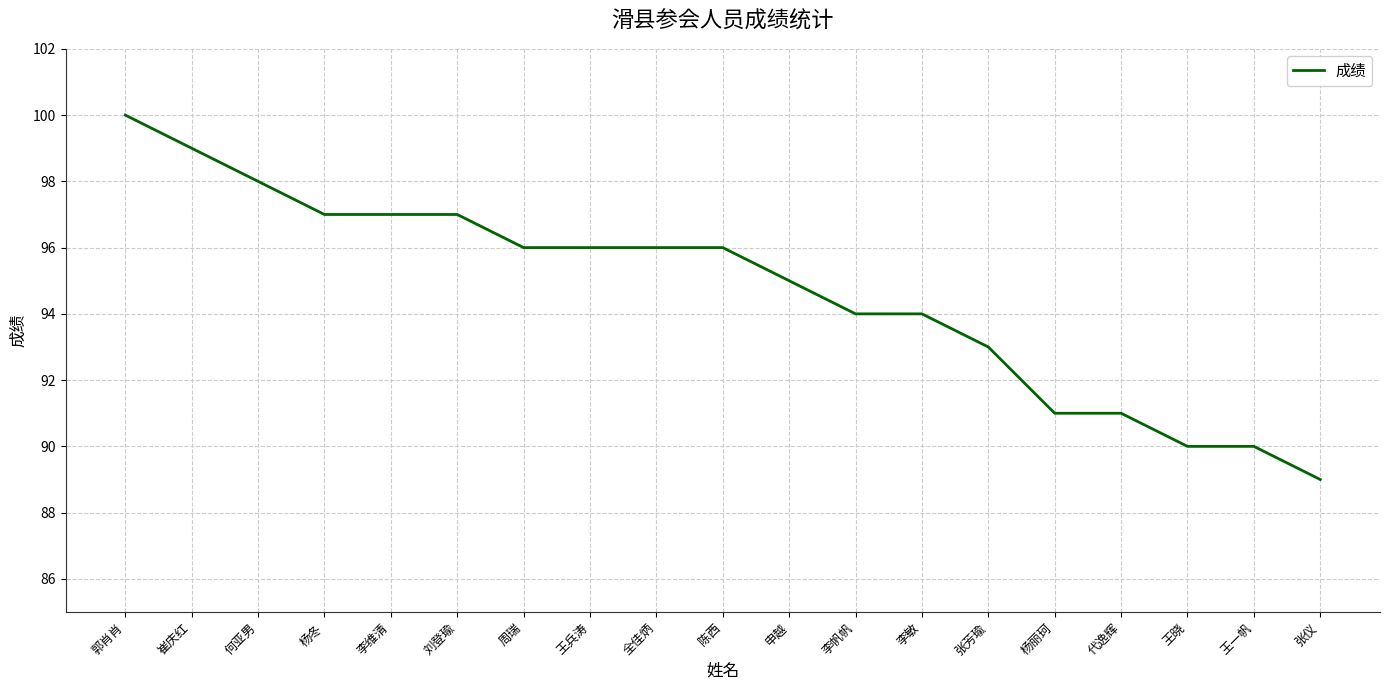

What is the difference between the values at 张仪 and 申越?

6